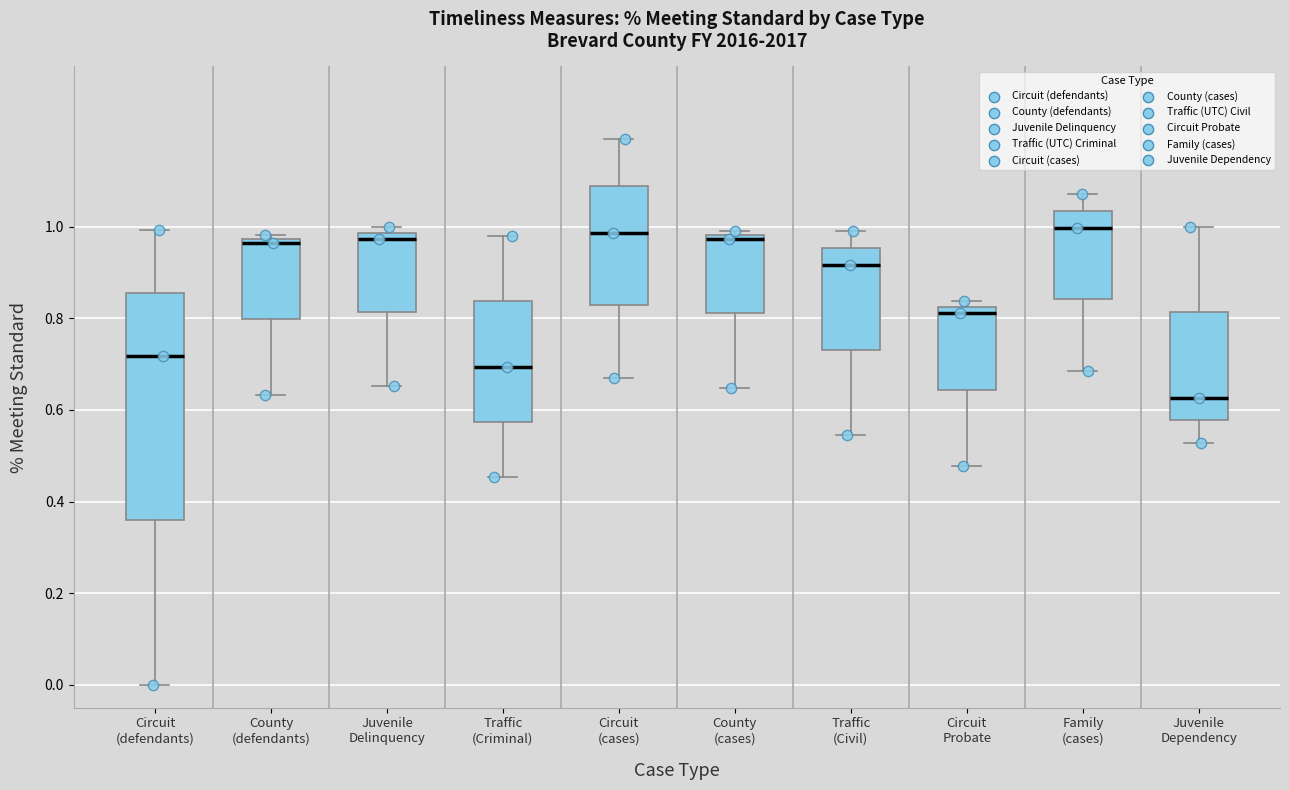

Comparing the boxes themselves (not the whiskers), which one is the tallest?

Circuit (defendants)